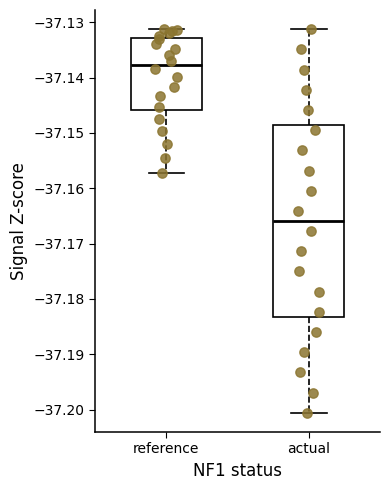

Reading left to right, transcribe this box plot: for each box, give where its median line is, the range the box spans, and where its two whiskers end, as read against the y-axis. The values are not printed on the chart, so give them approximately, as read against the axis.

reference: median -37.138, box -37.146 to -37.133, whiskers -37.157 to -37.131
actual: median -37.166, box -37.183 to -37.149, whiskers -37.201 to -37.131